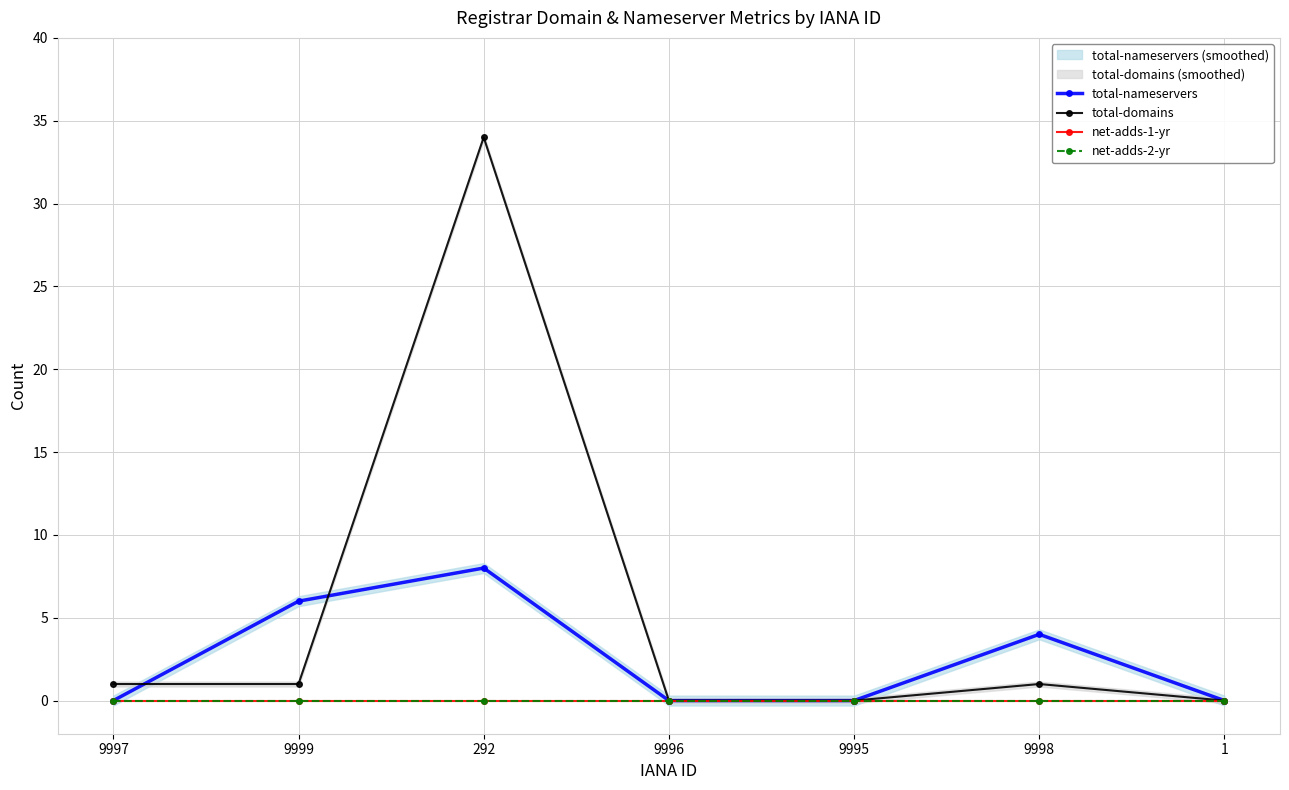

Reading left to right, what are all the values shown in this chart?

total-nameservers: 9997=0	9999=6	292=8	9996=0	9995=0	9998=4	1=0
total-domains: 9997=1	9999=1	292=34	9996=0	9995=0	9998=1	1=0
net-adds-1-yr: 9997=0	9999=0	292=0	9996=0	9995=0	9998=0	1=0
net-adds-2-yr: 9997=0	9999=0	292=0	9996=0	9995=0	9998=0	1=0